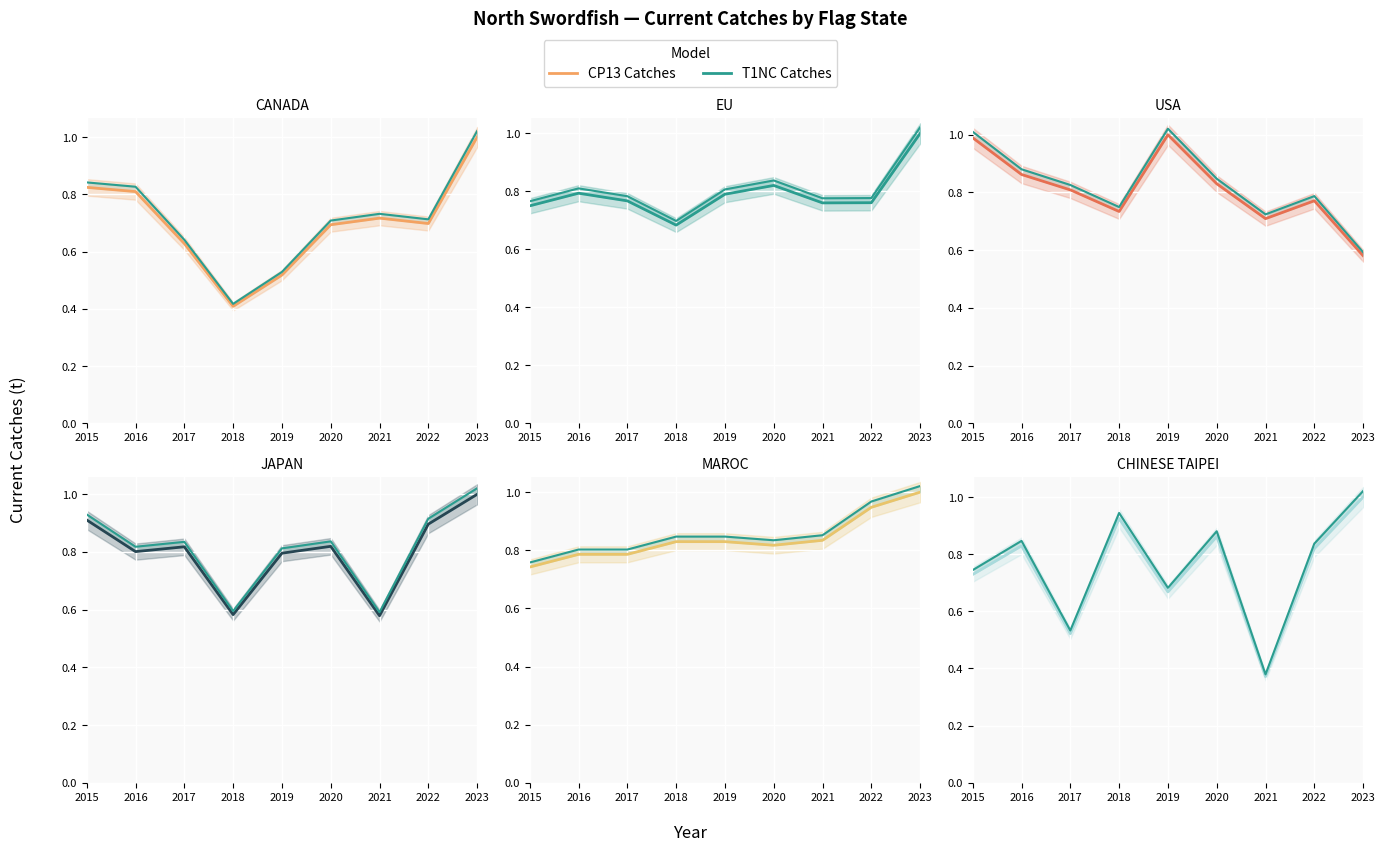

Which series has the widest spread of values?

CHINESE TAIPEI